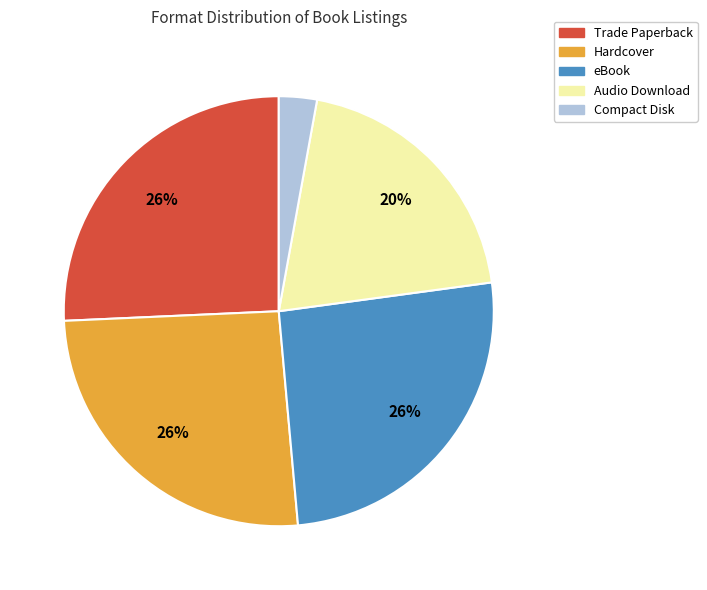

Which category has the smallest portion of the pie?

Compact Disk